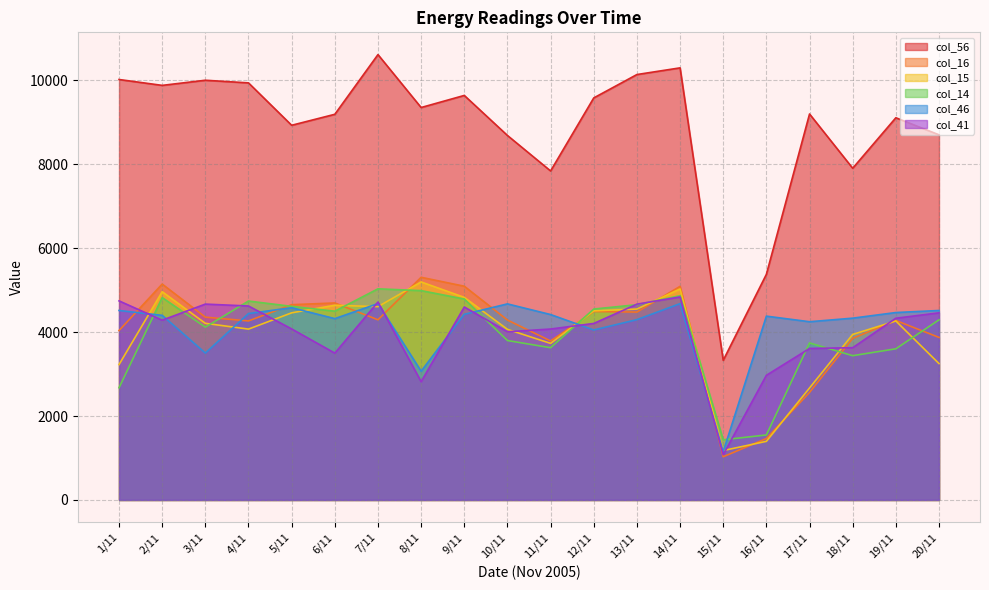

Which series has the largest total across all categories?

col_56